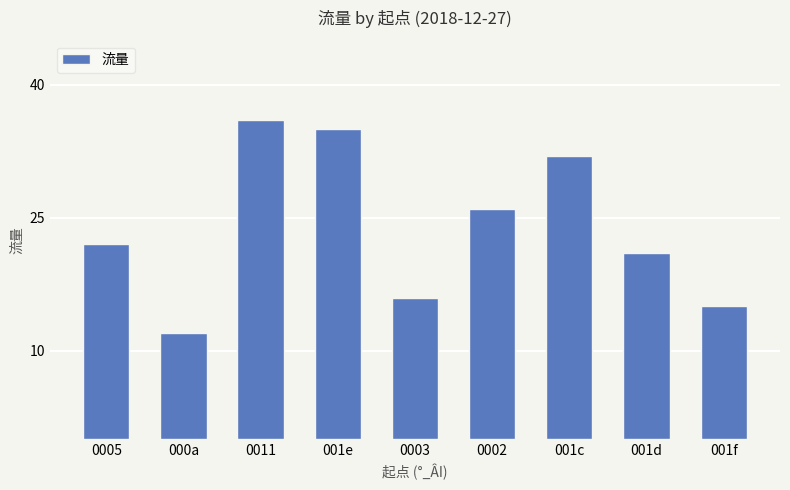

List the labels in order of value, largest first.

0011, 001e, 001c, 0002, 0005, 001d, 0003, 001f, 000a